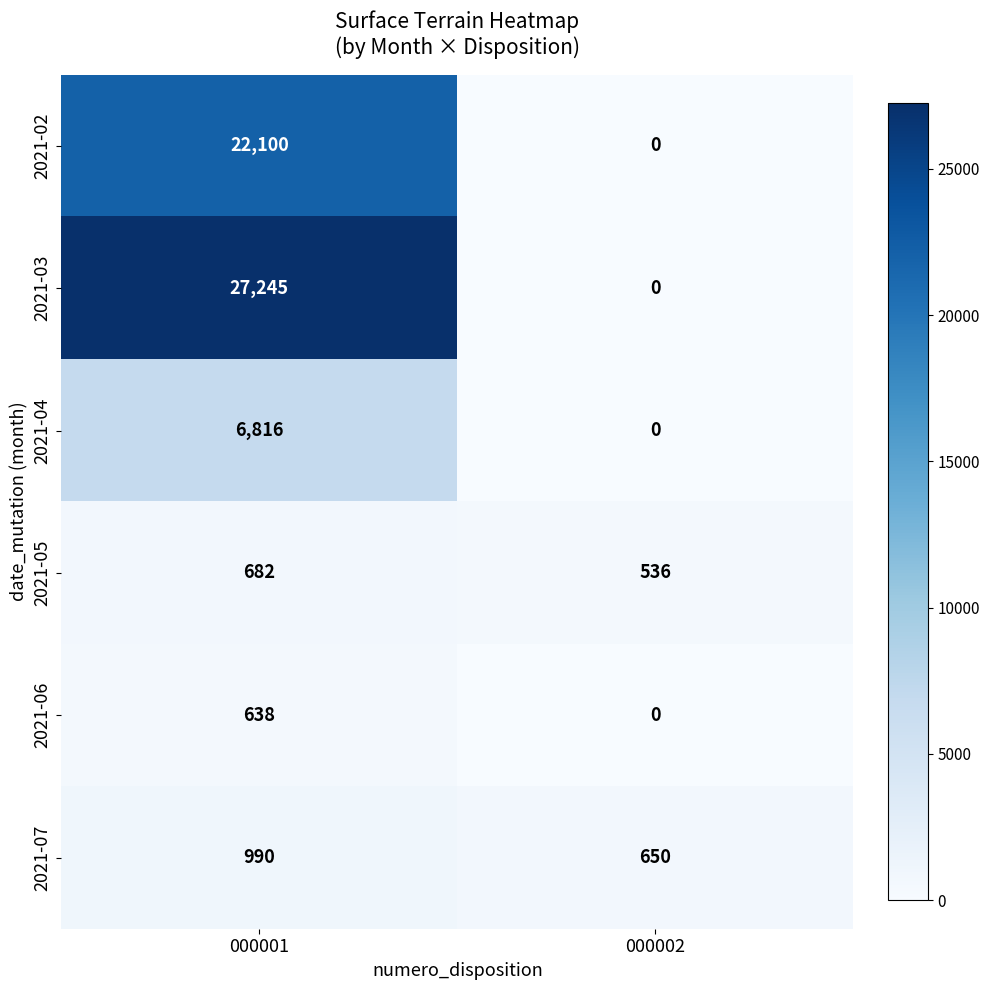

Reading left to right, extract all data points from this chart.

2021-02: 000001=22100	000002=0
2021-03: 000001=27245	000002=0
2021-04: 000001=6816	000002=0
2021-05: 000001=682	000002=536
2021-06: 000001=638	000002=0
2021-07: 000001=990	000002=650